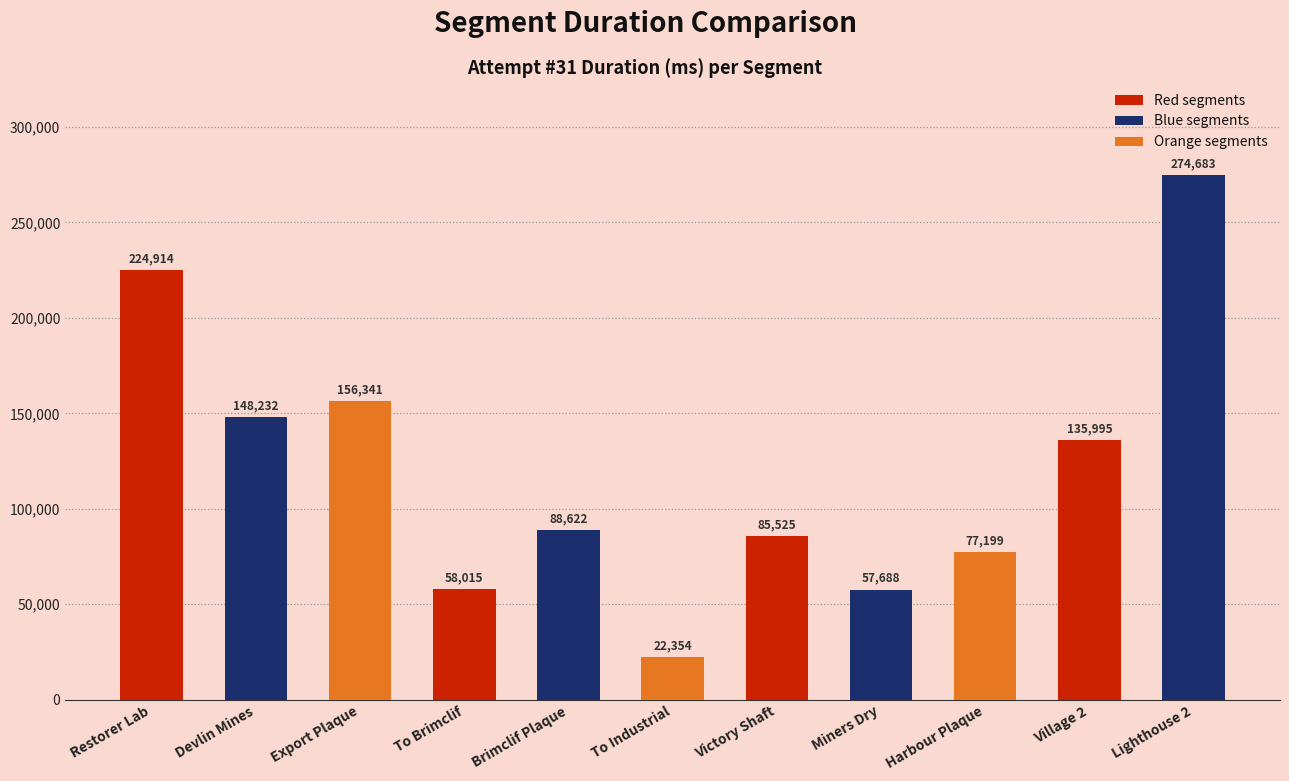

Reading left to right, what are all the values shown in this chart?

Restorer Lab=224914	Devlin Mines=148232	Export Plaque=156341	To Brimclif=58015	Brimclif Plaque=88622	To Industrial=22354	Victory Shaft=85525	Miners Dry=57688	Harbour Plaque=77199	Village 2=135995	Lighthouse 2=274683